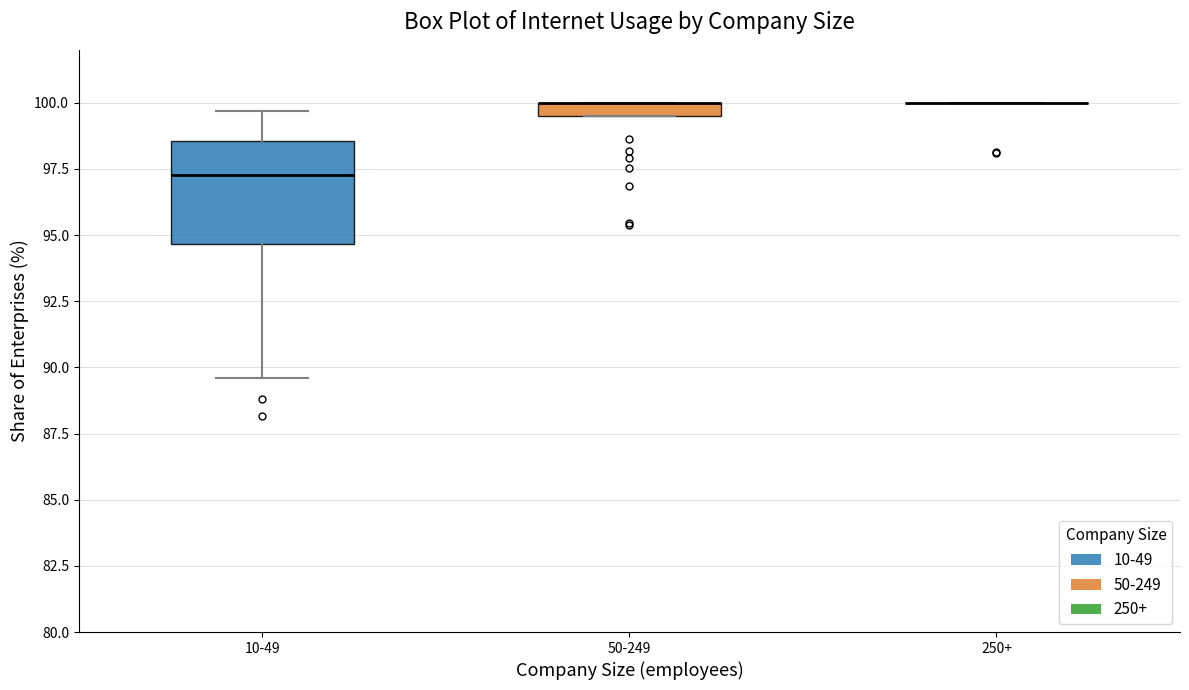

Where is the lower edge of the box for 50-249 on the y-axis? The values are not printed on the chart, so give them approximately, as read against the axis.

99.5